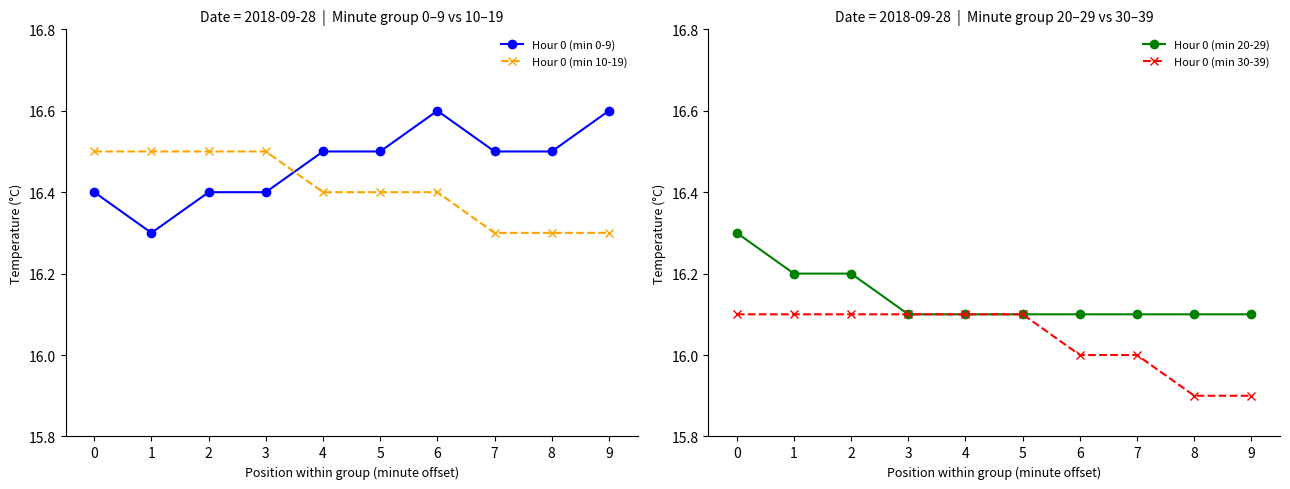

How many Hour 0 (min 20-29) values are between 16 and 17?

10